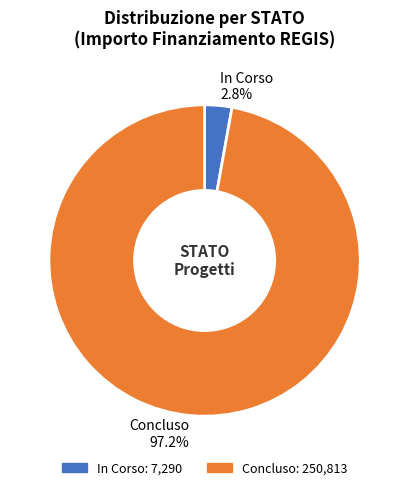

Is the sum of Concluso 97.2% and In Corso 2.8% greater than half?

Yes